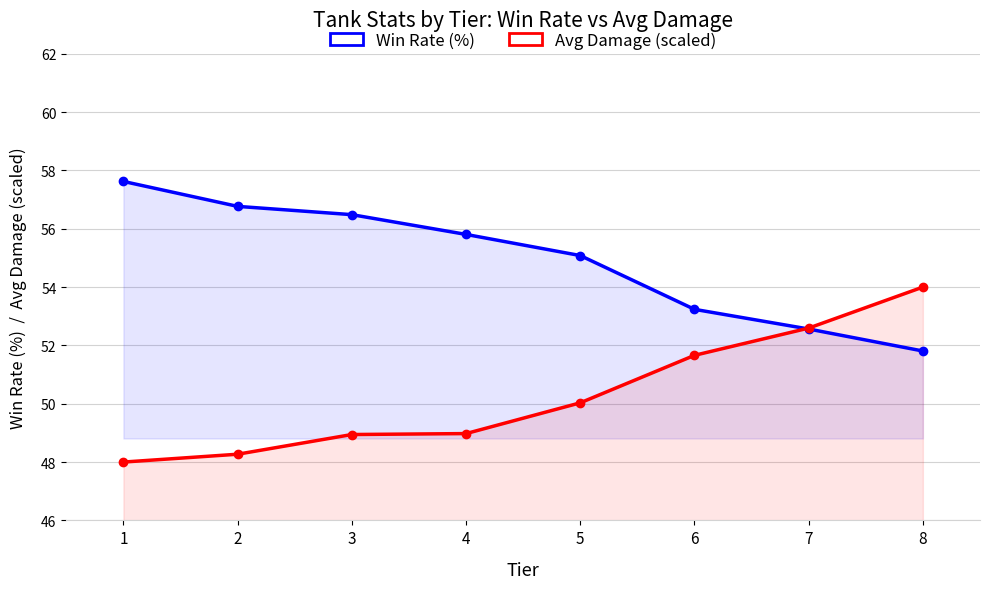

At 3, list the series in order from smallest to largest.

Avg Damage (scaled), Win Rate (%)